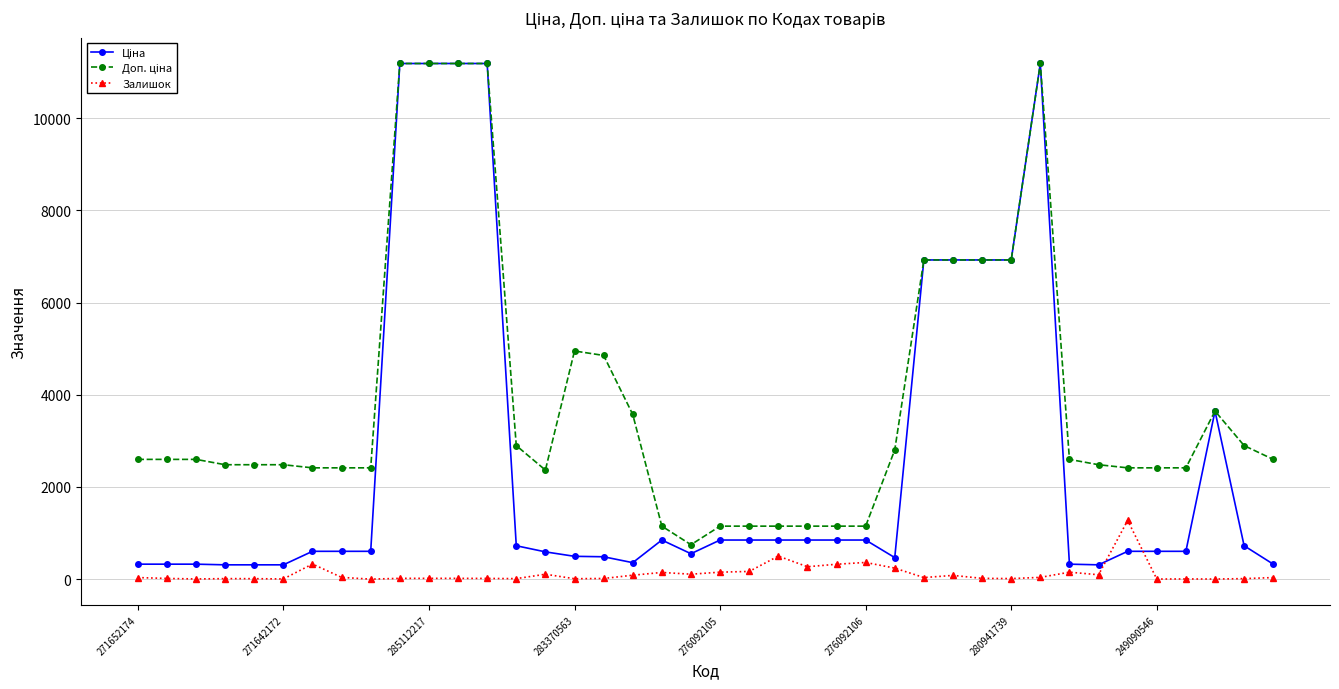

How many categories are shown in the chart?

40